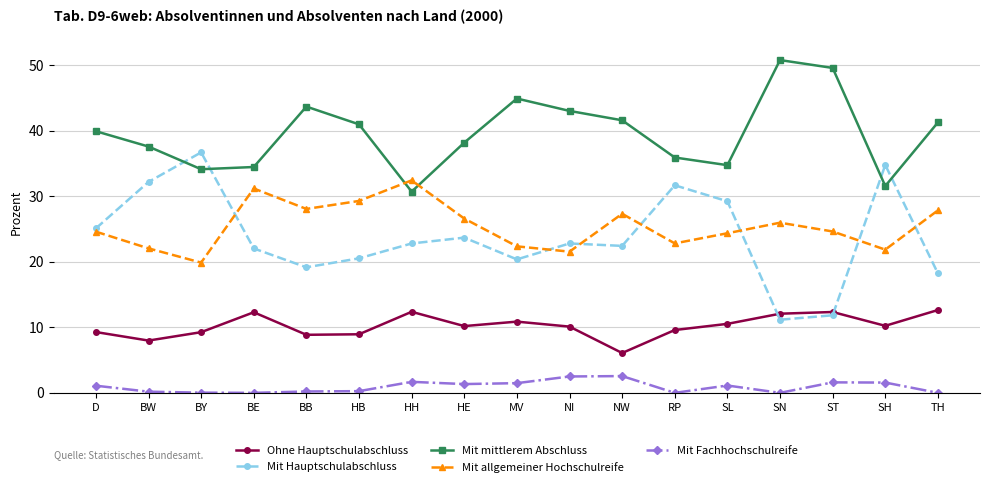

What is the highest value of the Mit Fachhochschulreife series?

2.6